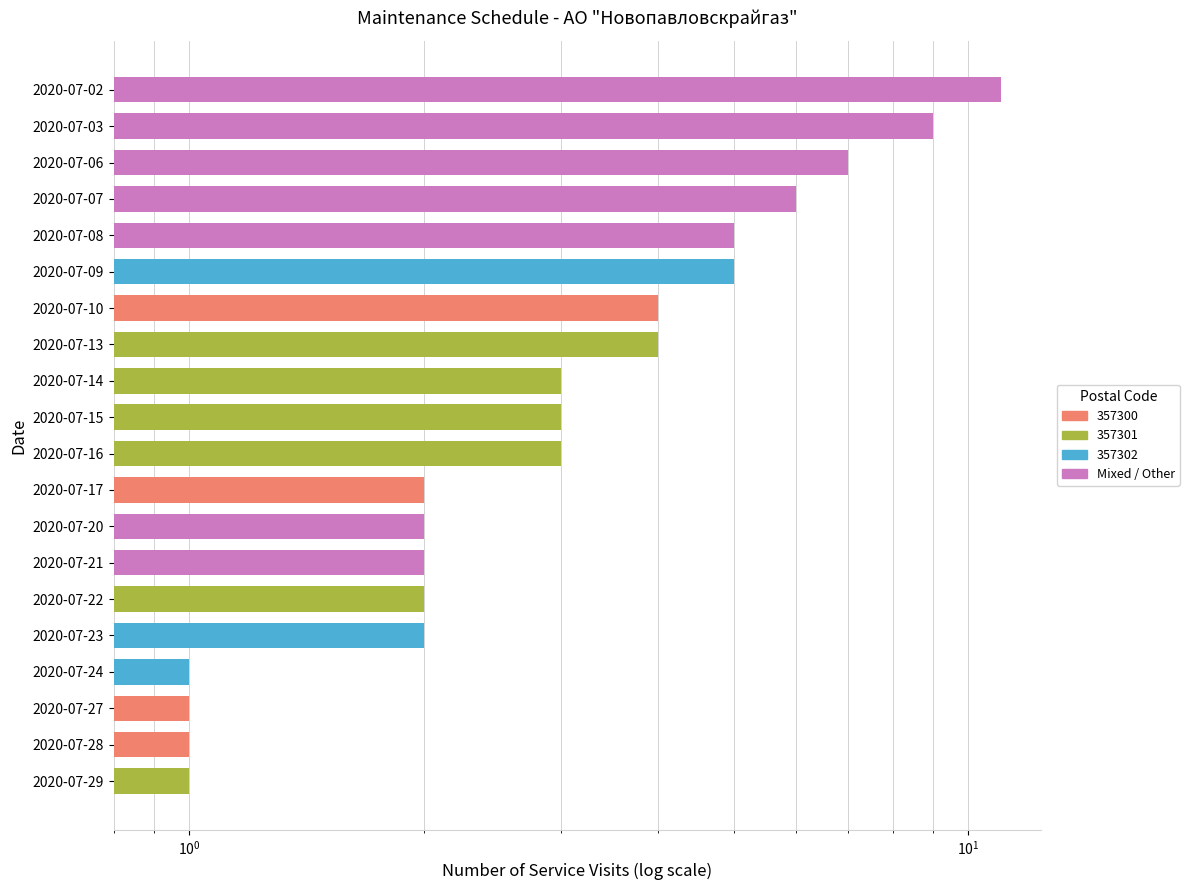

Reading left to right, list all the values displayed in this chart.

11	9	7	6	5	5	4	4	3	3	3	2	2	2	2	2	1	1	1	1